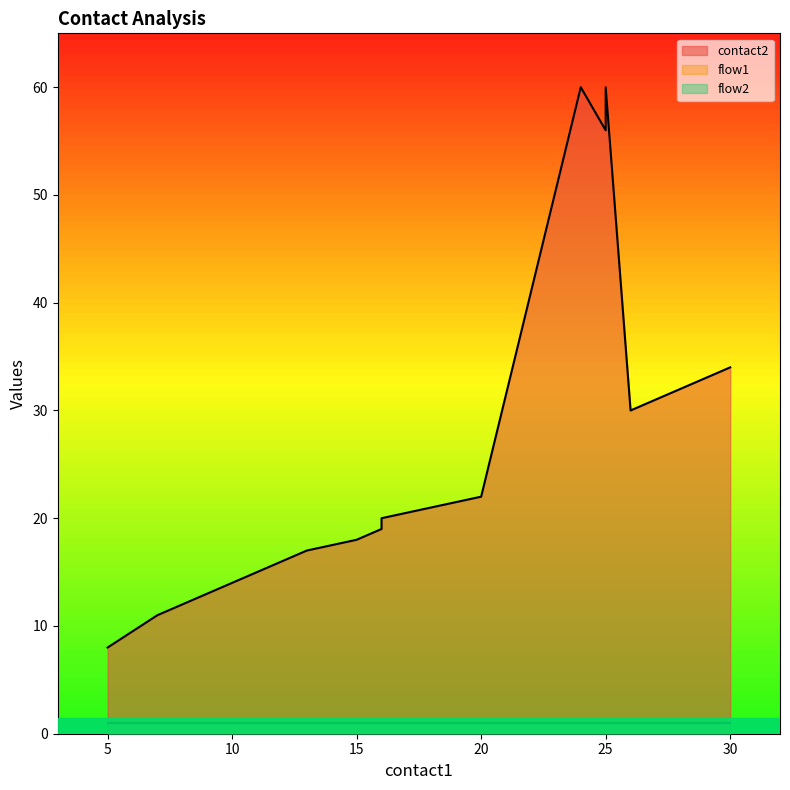

Rank the categories by flow1 value from lowest to highest.

5, 7, 8, 9, 10, 11, 12, 13, 15, 16, 16, 20, 24, 25, 25, 26, 27, 28, 29, 30